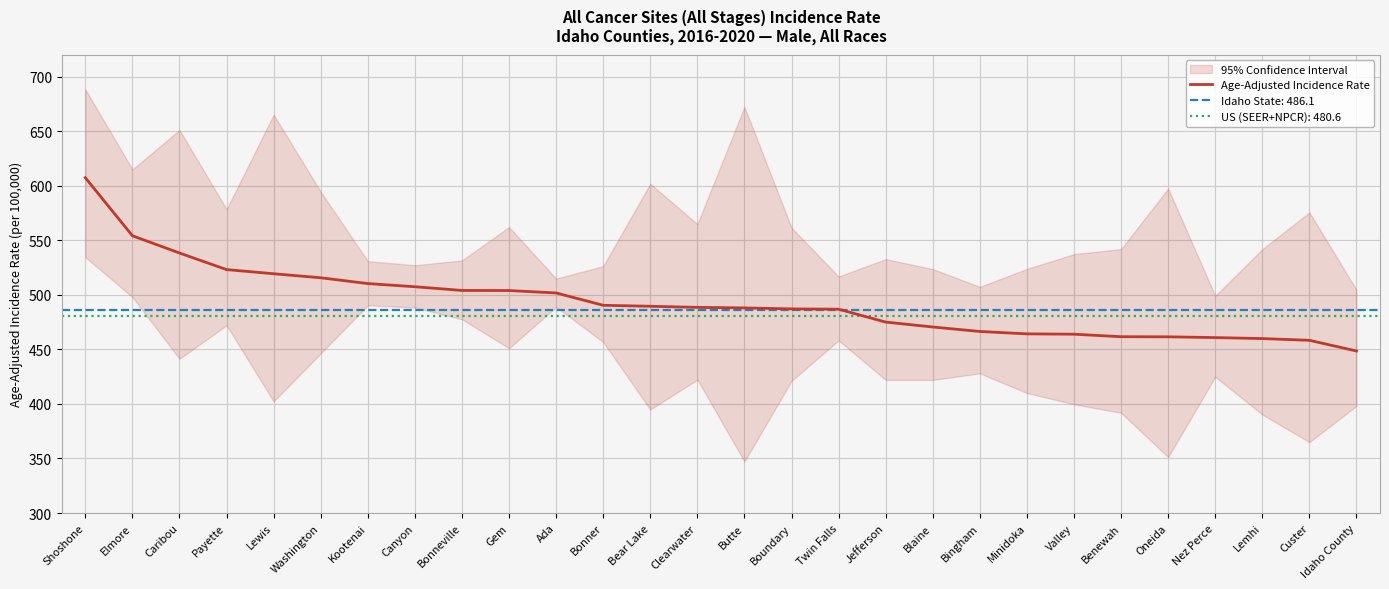

What is the label of the 4th point from the right?

Nez Perce